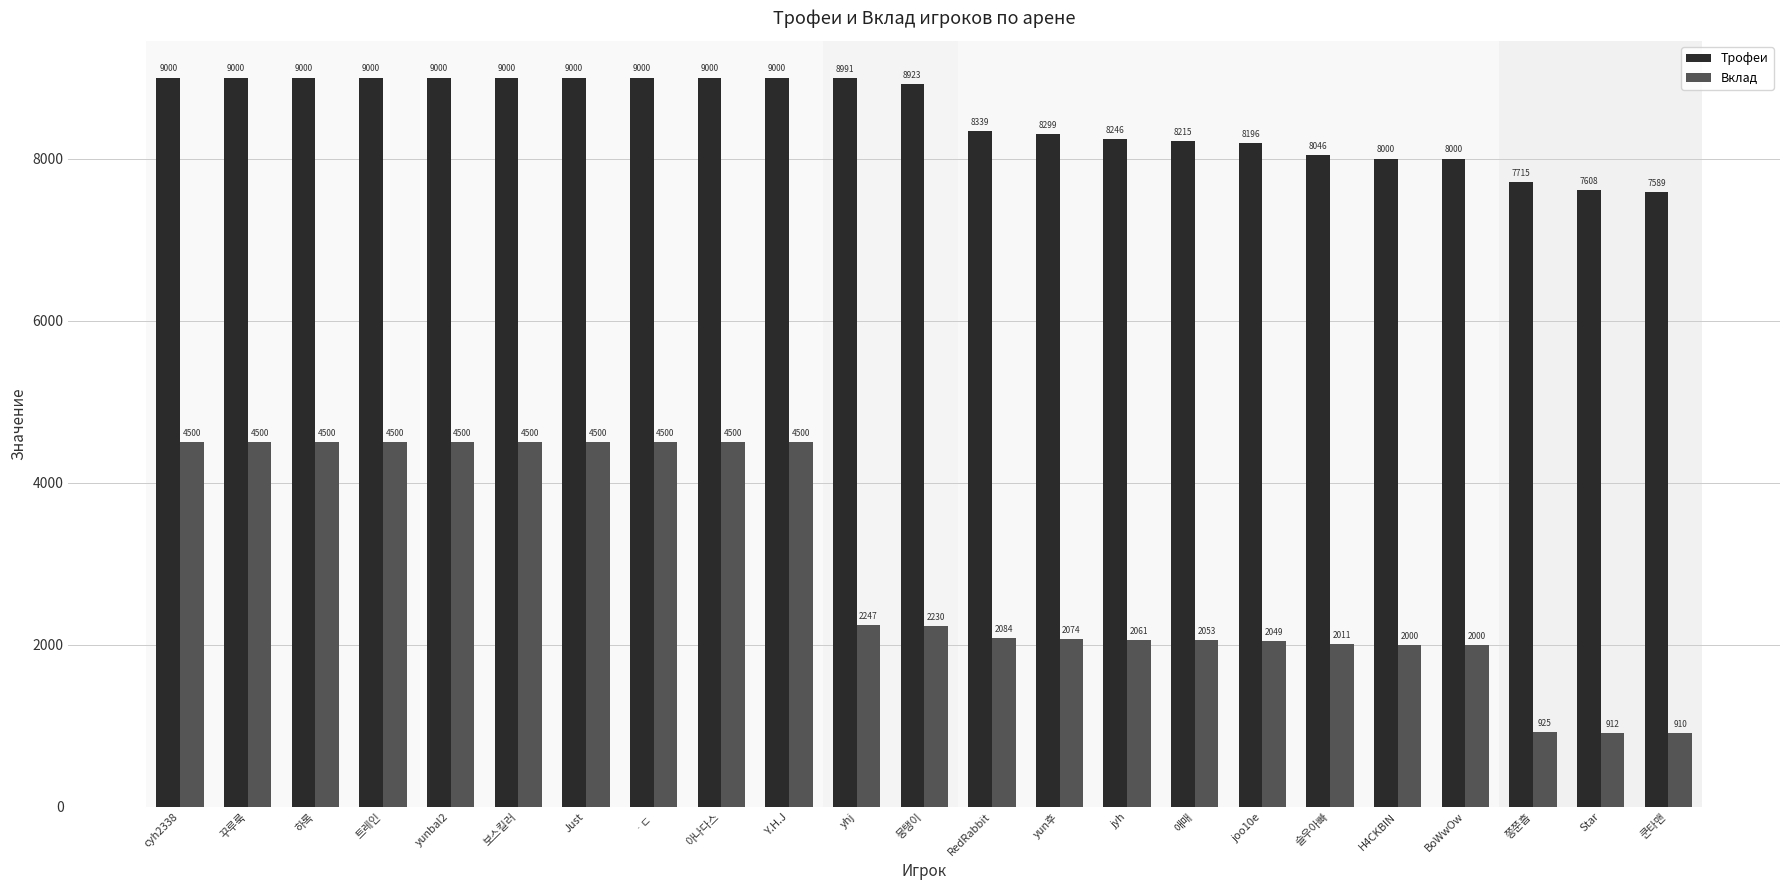

Reading right to left, list all the values displayed in this chart.

Трофеи: 7589	7608	7715	8000	8000	8046	8196	8215	8246	8299	8339	8923	8991	9000	9000	9000	9000	9000	9000	9000	9000	9000	9000
Вклад: 910	912	925	2000	2000	2011	2049	2053	2061	2074	2084	2230	2247	4500	4500	4500	4500	4500	4500	4500	4500	4500	4500